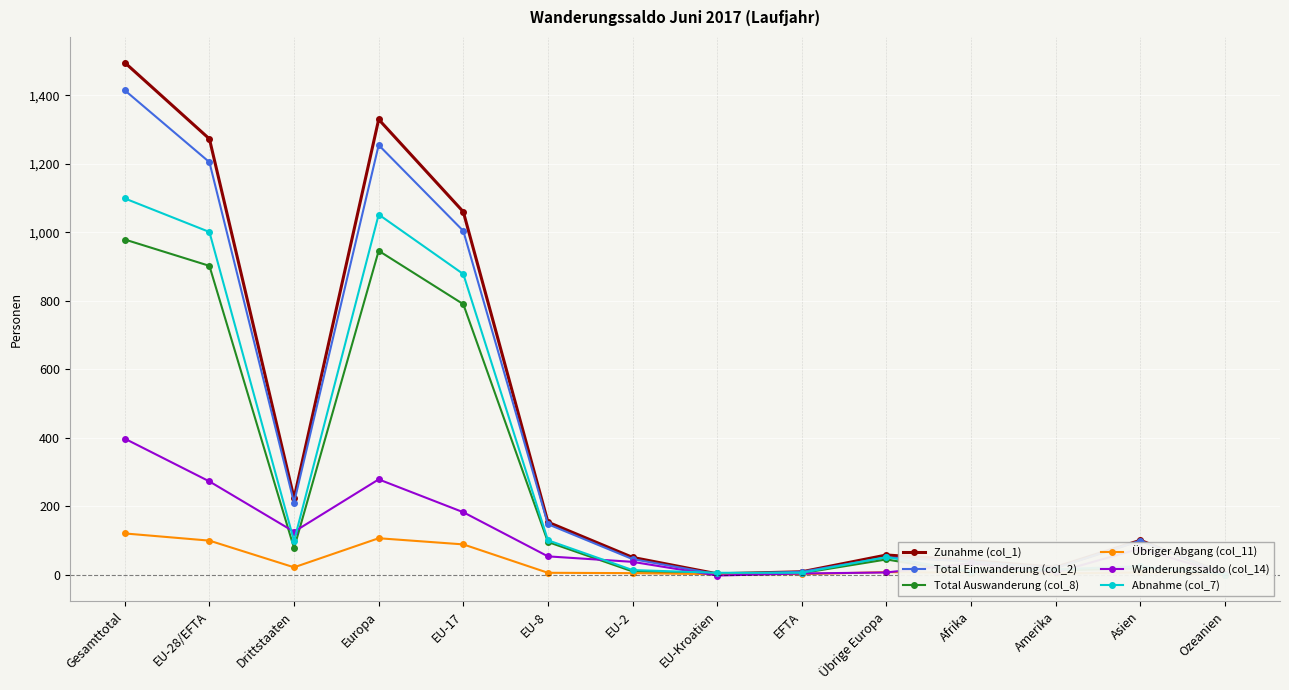

What is the total value across all series at Ozeanien?

3